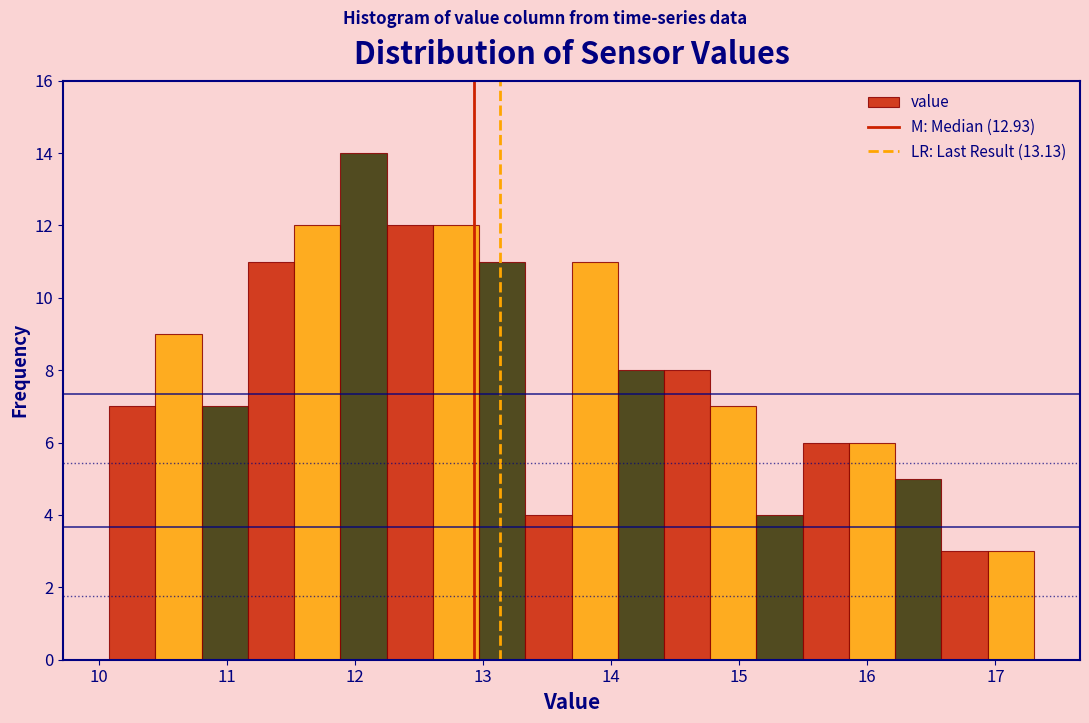

Read against the x-axis, roughly where is the centre of the tallest bar?

12.1